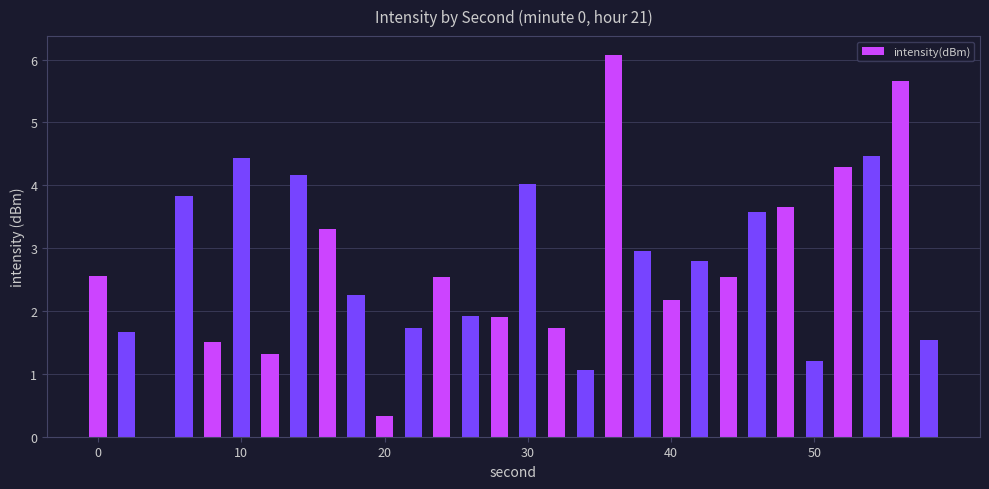

What is the sum of all values?

81.2